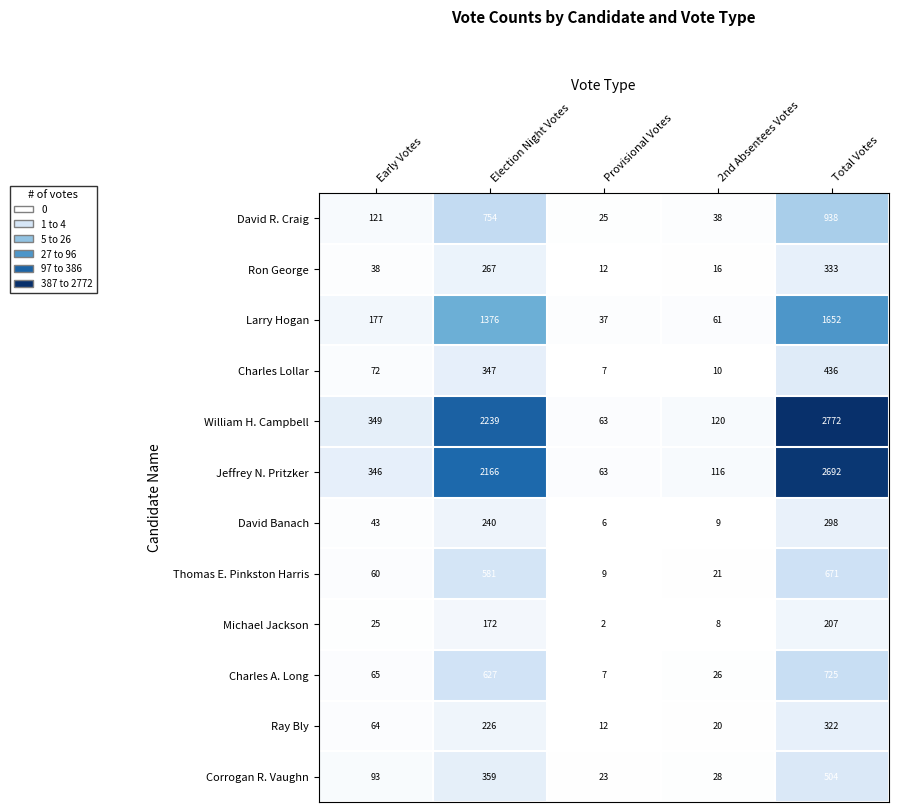

True or false: Corrogan R. Vaughn has a value of 192 at Election Night Votes.

False